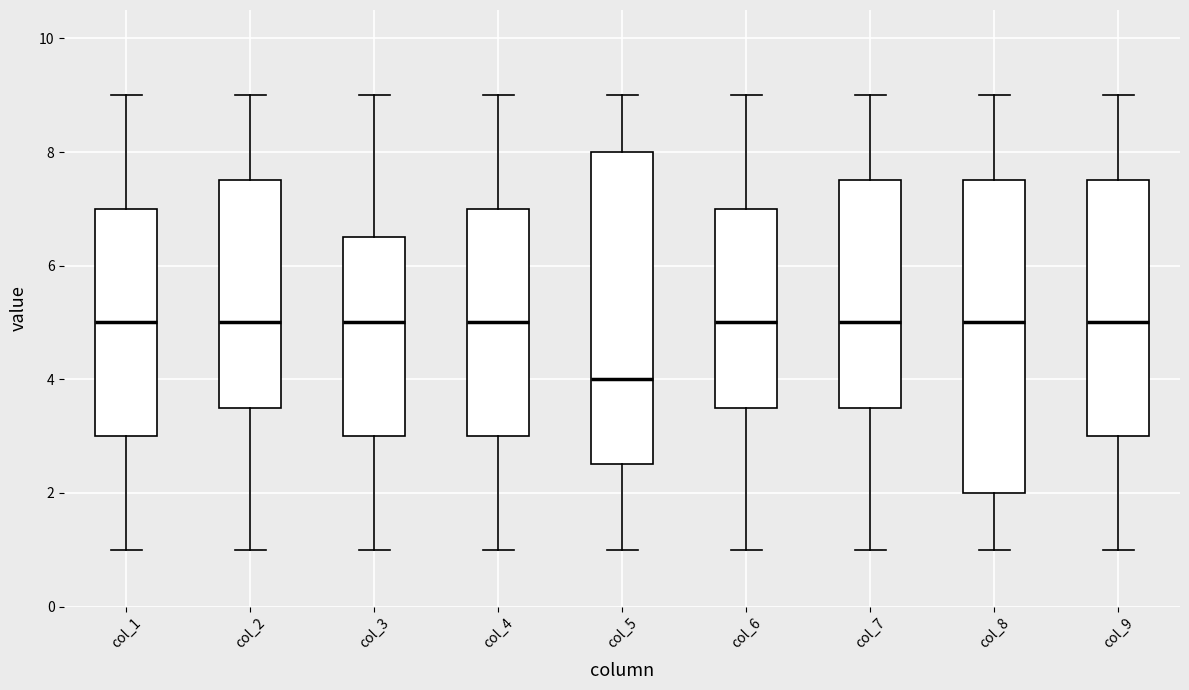

Where does the upper whisker of the box for col_6 end on the y-axis? The values are not printed on the chart, so give them approximately, as read against the axis.

9.0